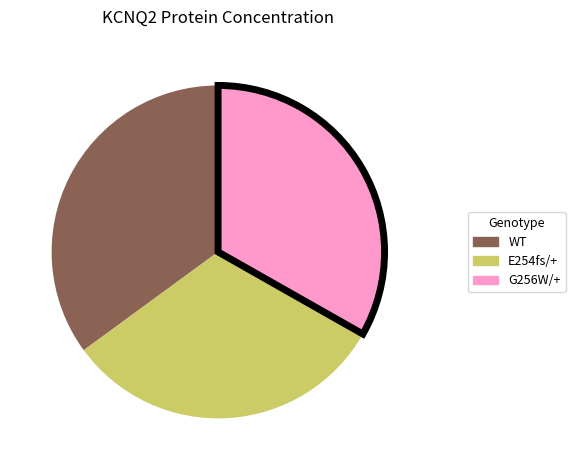

Does any single category account for the majority?

No